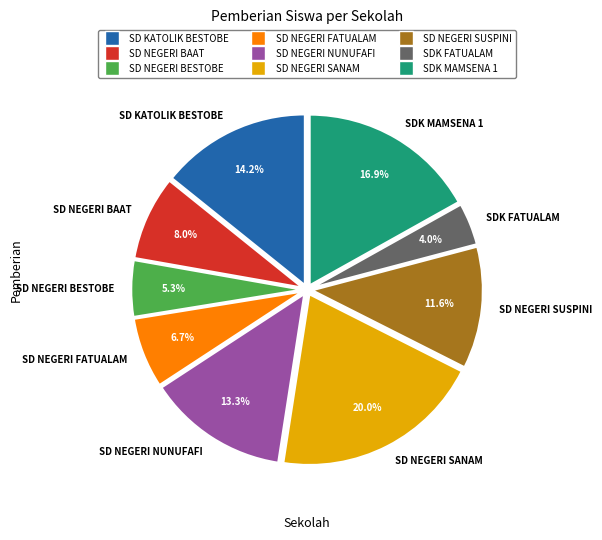

What is the smallest slice in the pie chart?

SDK FATUALAM